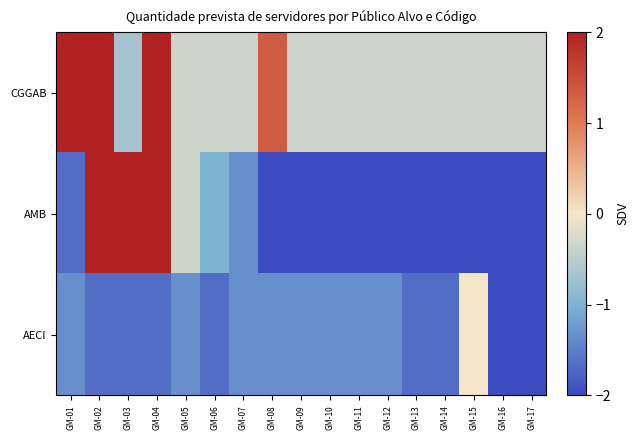

Reading left to right, list all the values displayed in this chart.

CGGAB: GM-01=2.0	GM-02=2.0	GM-03=-0.7	GM-04=2.0	GM-05=-0.3	GM-06=-0.3	GM-07=-0.3	GM-08=1.3	GM-09=-0.3	GM-10=-0.3	GM-11=-0.3	GM-12=-0.3	GM-13=-0.3	GM-14=-0.3	GM-15=-0.3	GM-16=-0.3	GM-17=-0.3
AMB: GM-01=-1.7	GM-02=2.0	GM-03=2.0	GM-04=2.0	GM-05=-0.3	GM-06=-1.0	GM-07=-1.3	GM-08=-2.0	GM-09=-2.0	GM-10=-2.0	GM-11=-2.0	GM-12=-2.0	GM-13=-2.0	GM-14=-2.0	GM-15=-2.0	GM-16=-2.0	GM-17=-2.0
AECI: GM-01=-1.3	GM-02=-1.7	GM-03=-1.7	GM-04=-1.7	GM-05=-1.3	GM-06=-1.7	GM-07=-1.3	GM-08=-1.3	GM-09=-1.3	GM-10=-1.3	GM-11=-1.3	GM-12=-1.3	GM-13=-1.7	GM-14=-1.7	GM-15=0.0	GM-16=-2.0	GM-17=-2.0